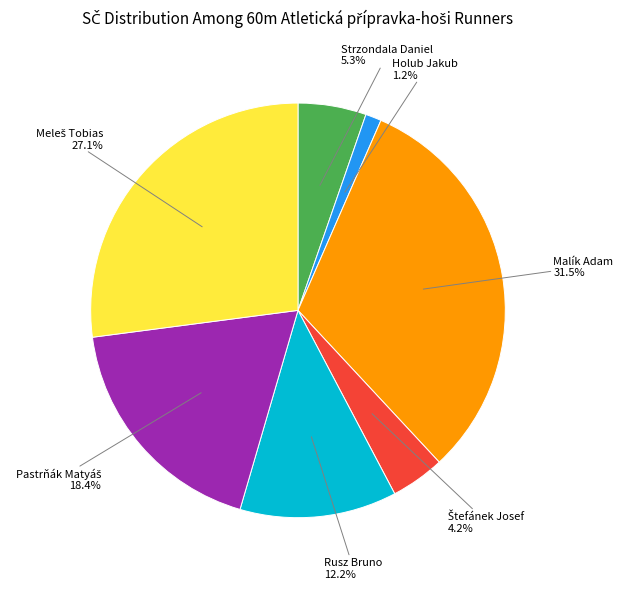

Does any single category account for the majority?

No